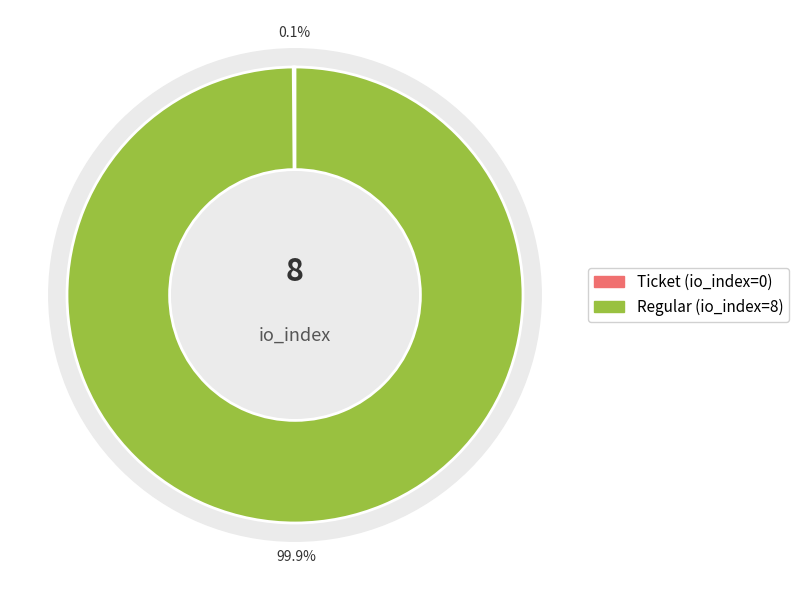

Does Regular represent more than half of the total?

Yes